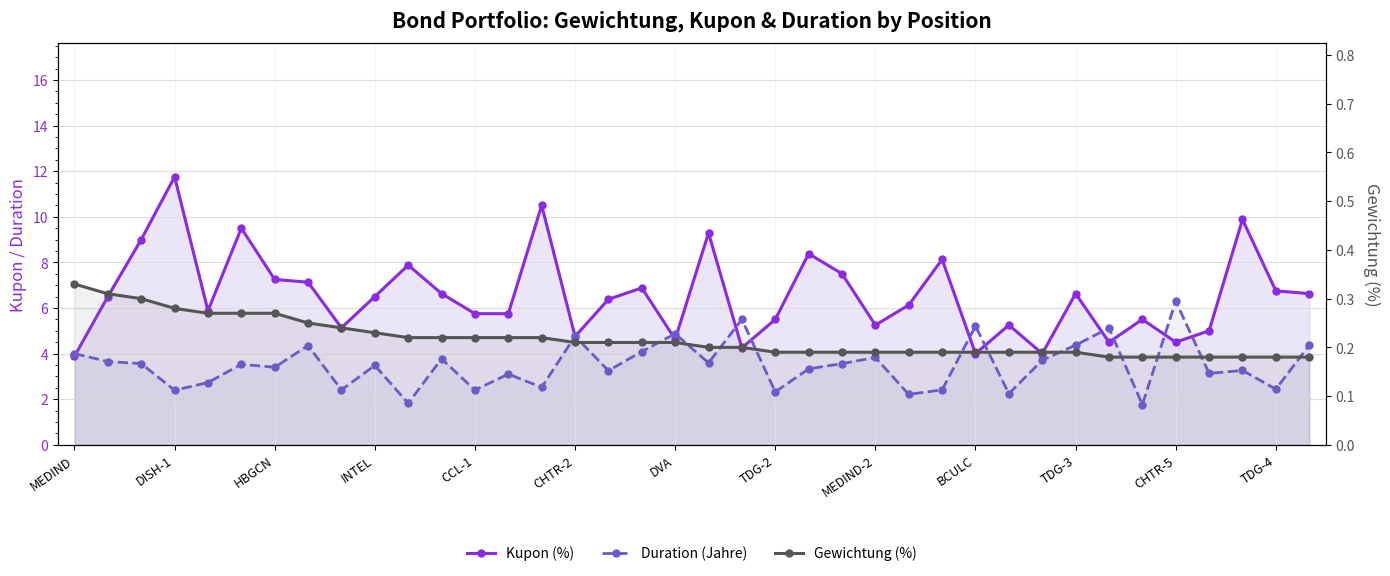

True or false: Gewichtung (%) has more than 0 points higher than both neighbors.

False